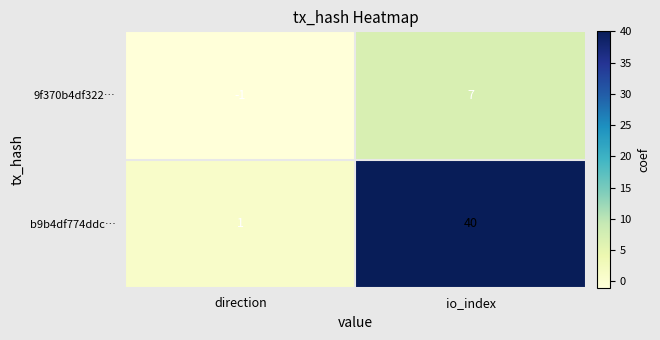

Is it true that 9f370b4df322… equals -1 at direction?

True